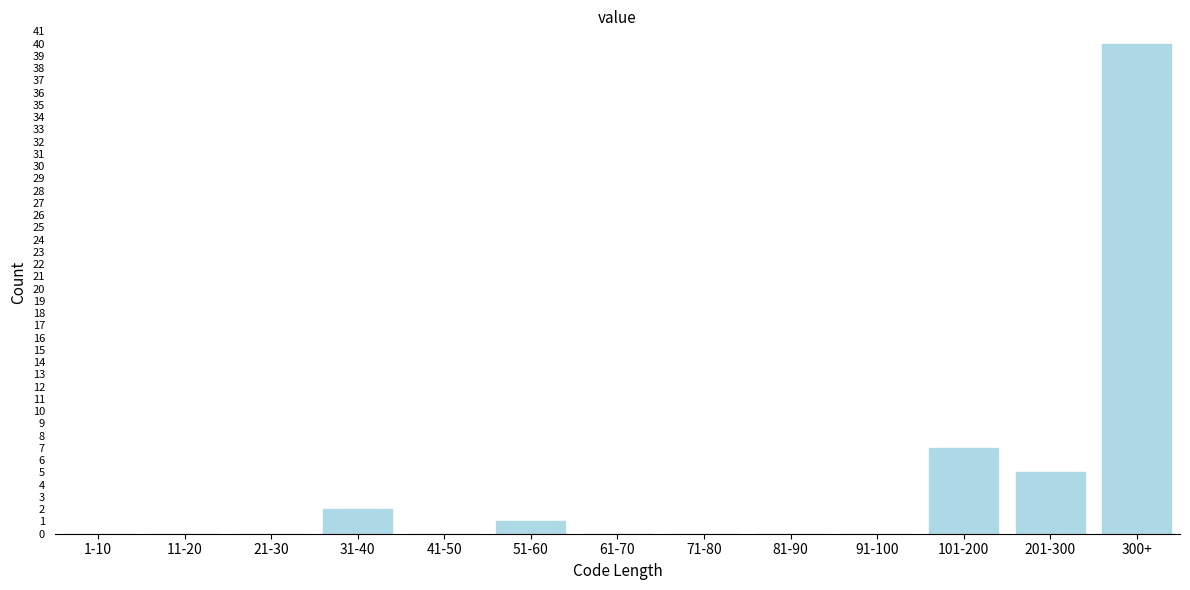

Reading right to left, what are all the values shown in this chart?

300+=40	201-300=5	101-200=7	91-100=0	81-90=0	71-80=0	61-70=0	51-60=1	41-50=0	31-40=2	21-30=0	11-20=0	1-10=0